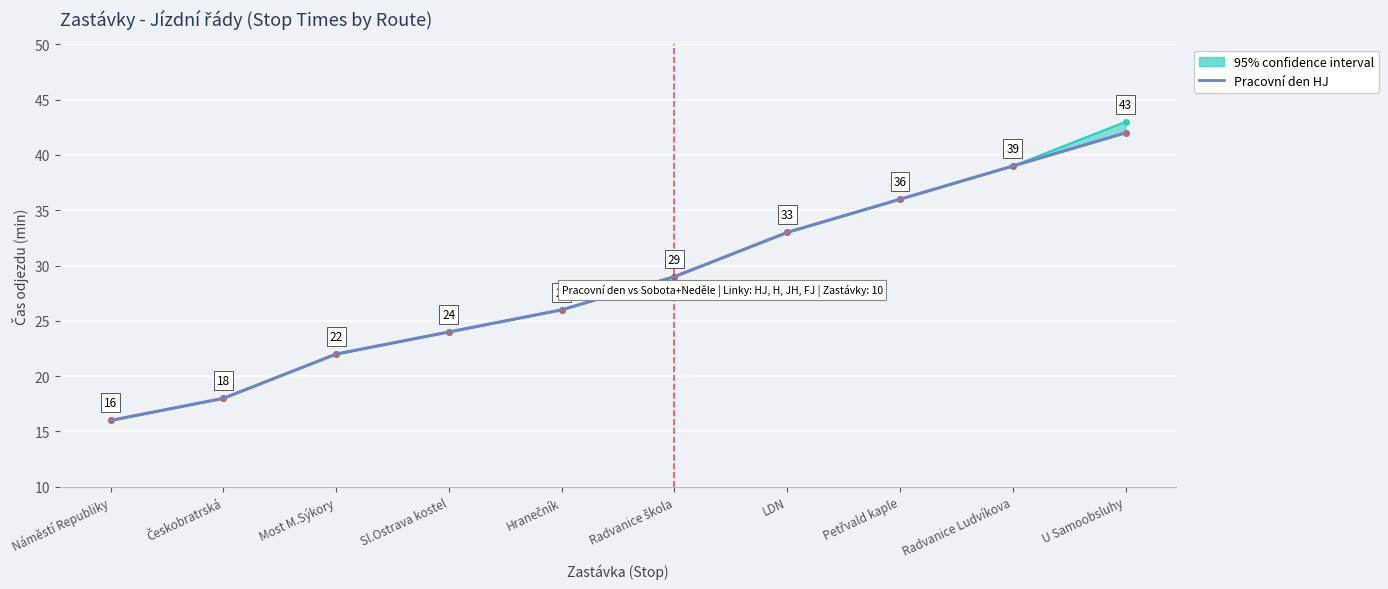

The chart shows a value of 16 at Náměstí Republiky. True or false?

True